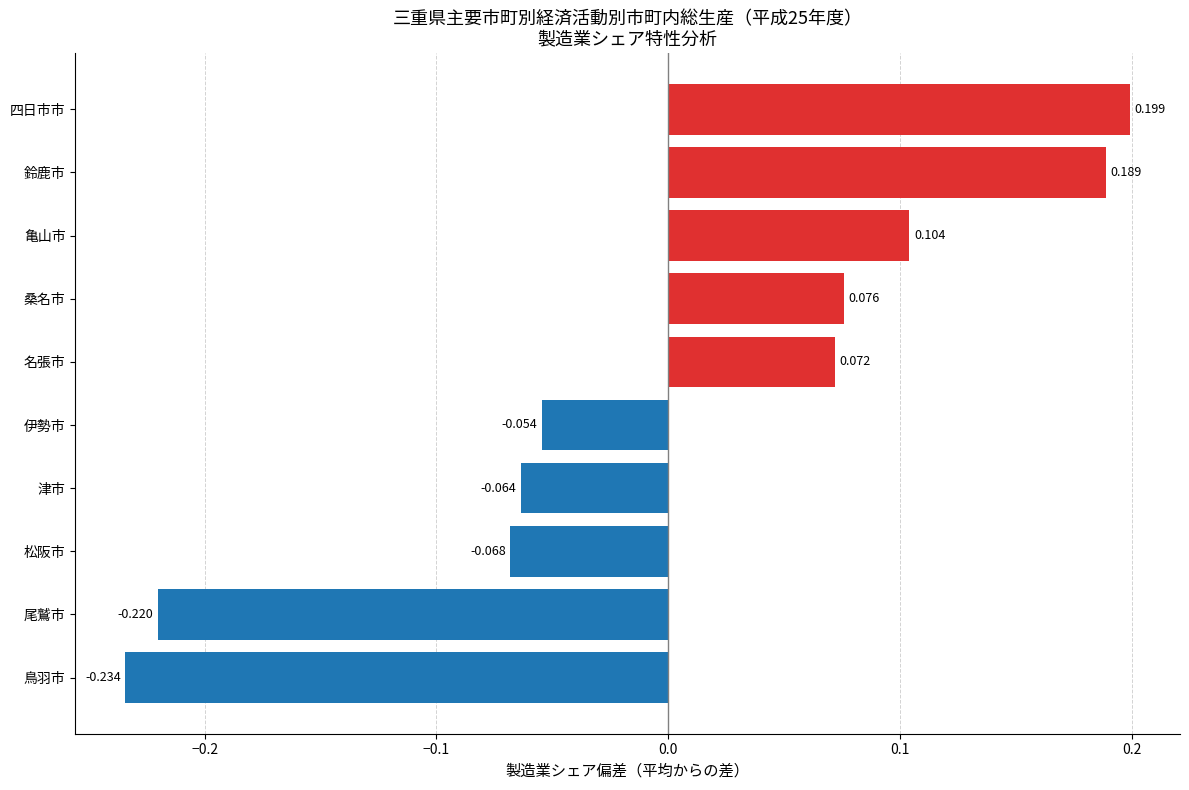

At which category does the chart reach its minimum across all series?

鳥羽市